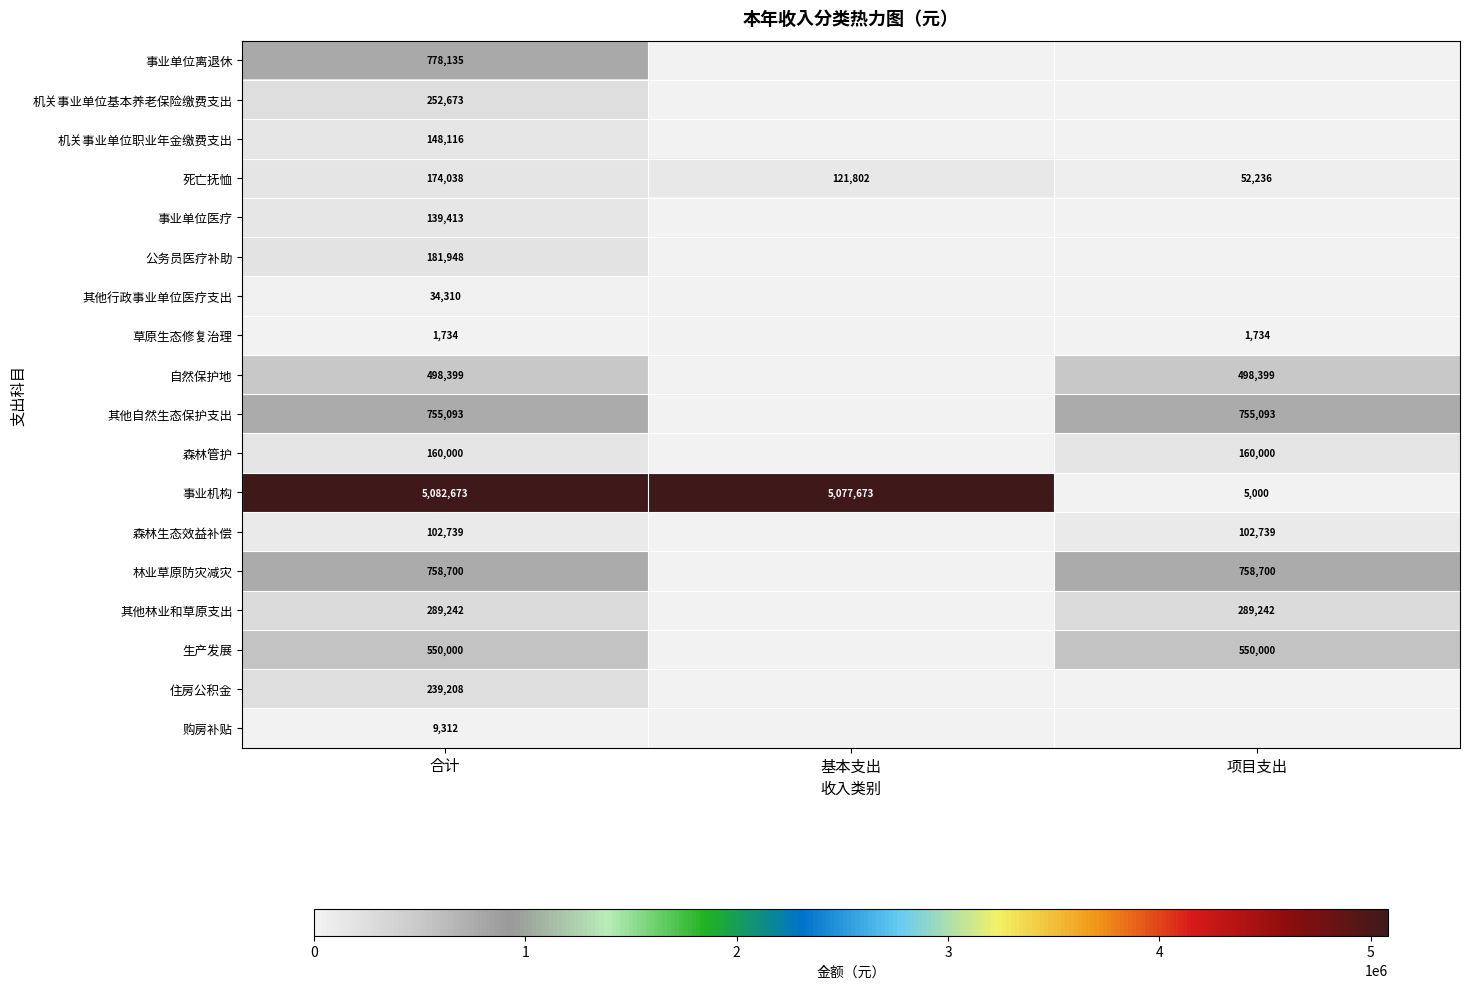

How many 死亡抚恤 values are between 52236 and 174038?

3